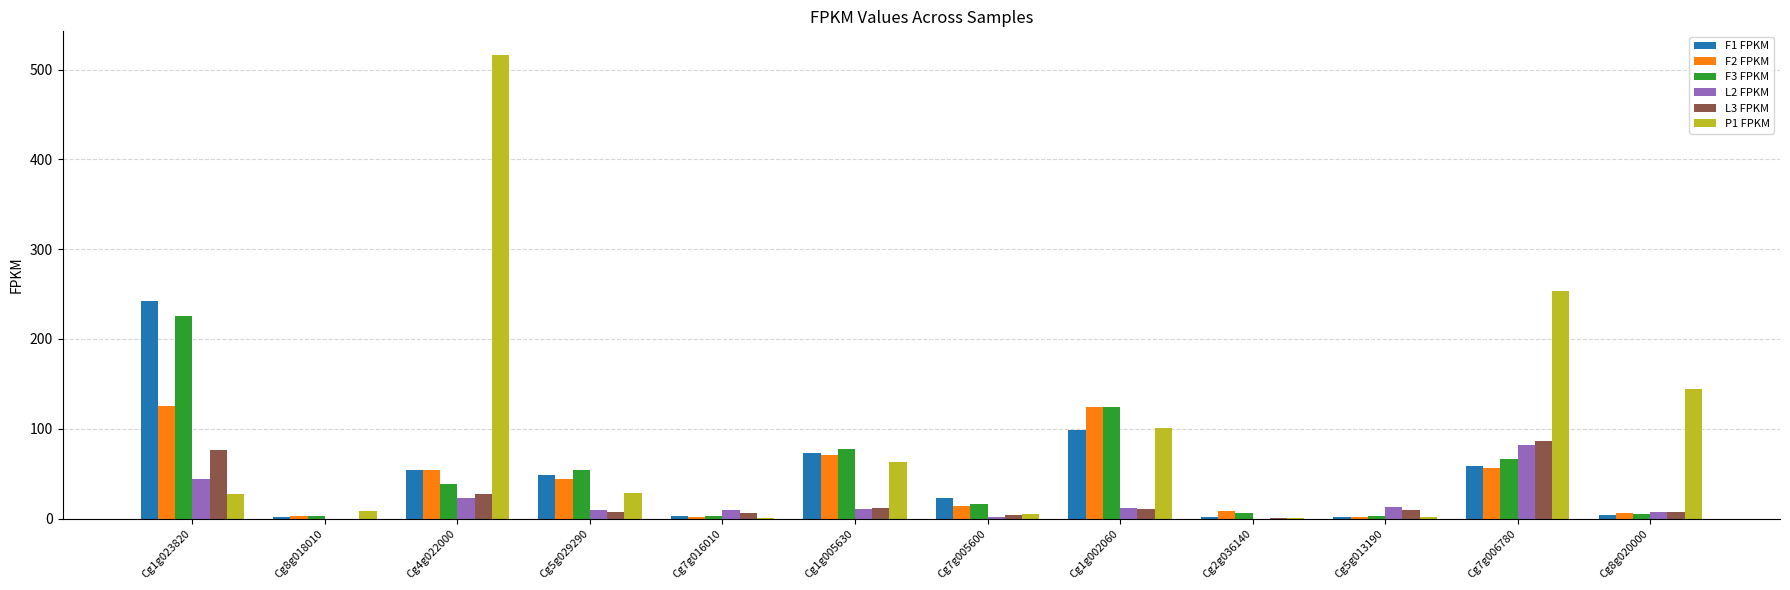

What is the approximate value of F2 FPKM at Cg8g020000?

6.2